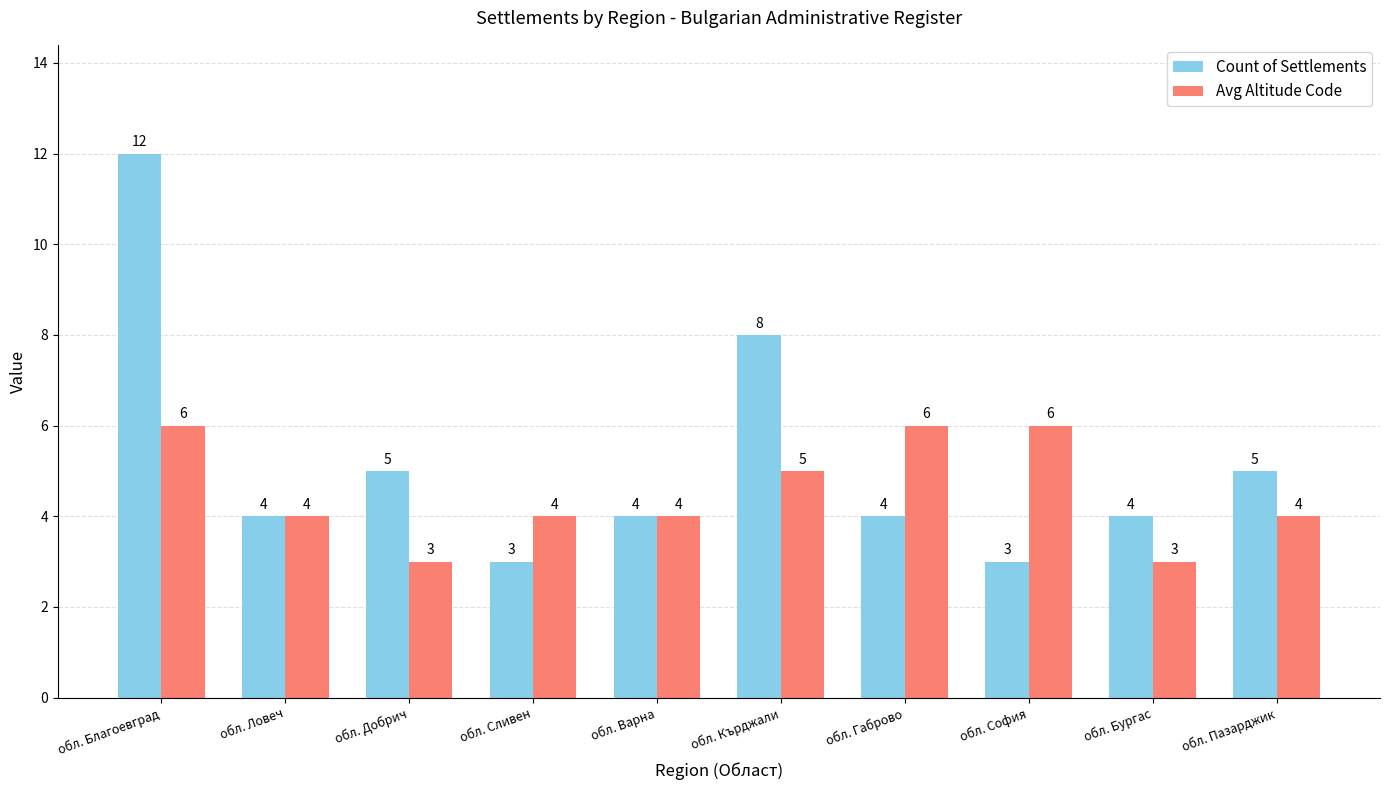

What is the sum of all Count of Settlements values?

52